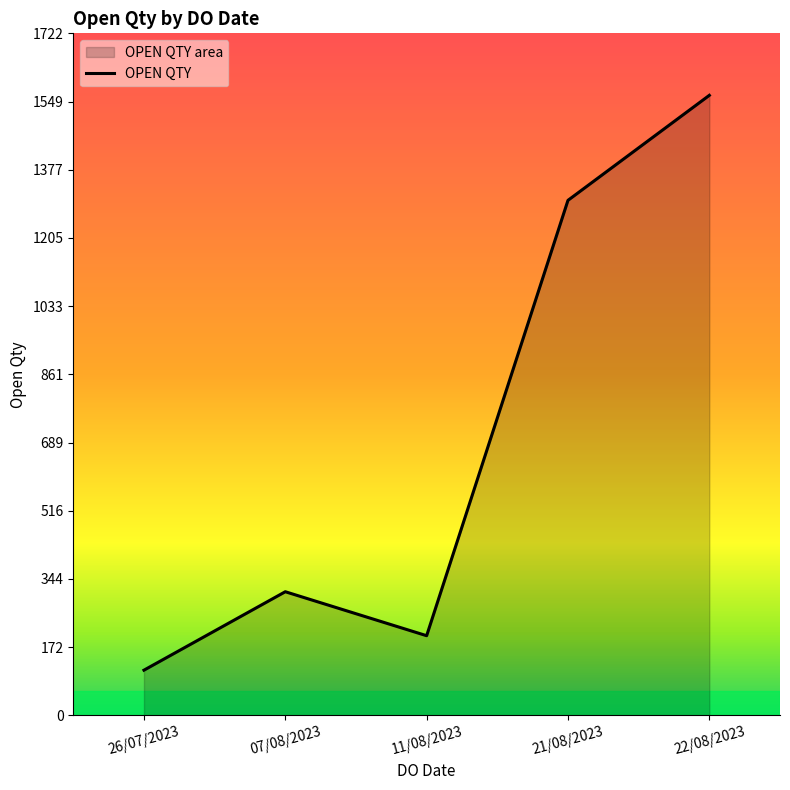

At which category does the chart reach its minimum across all series?

26/07/2023